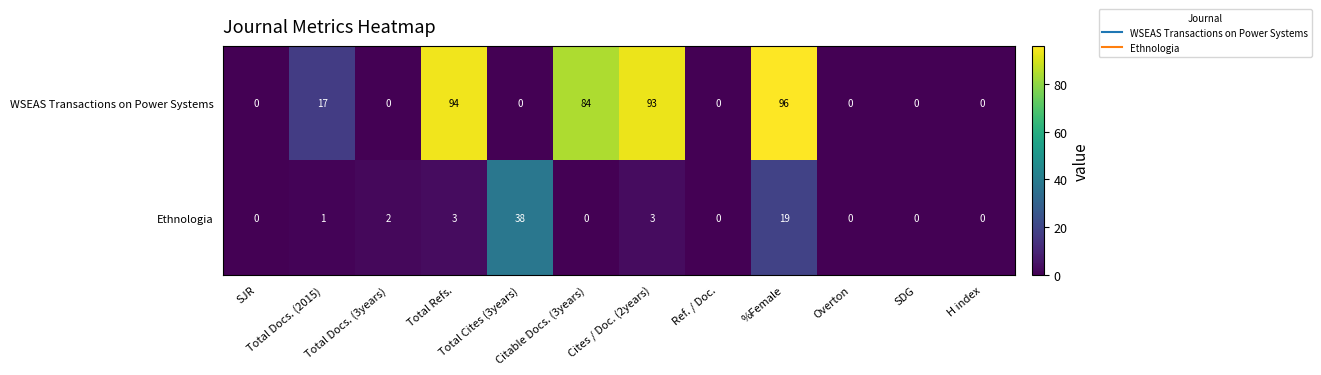

List the series in order of their peak value, lowest first.

Ethnologia, WSEAS Transactions on Power Systems